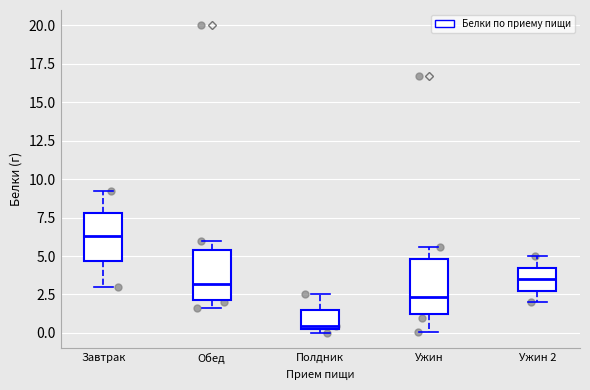

Where is the upper edge of the box for Обед on the y-axis? The values are not printed on the chart, so give them approximately, as read against the axis.

5.5